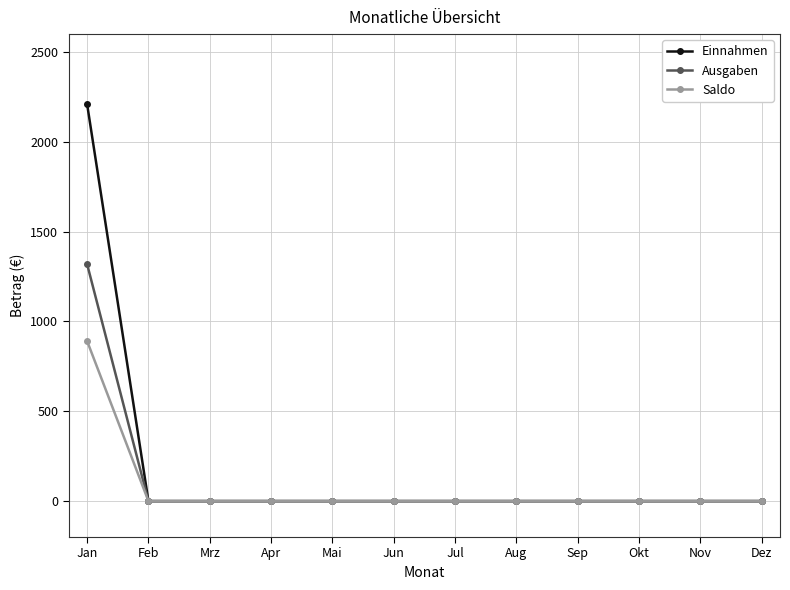

Rank the series by their maximum value, from lowest to highest.

Saldo, Ausgaben, Einnahmen